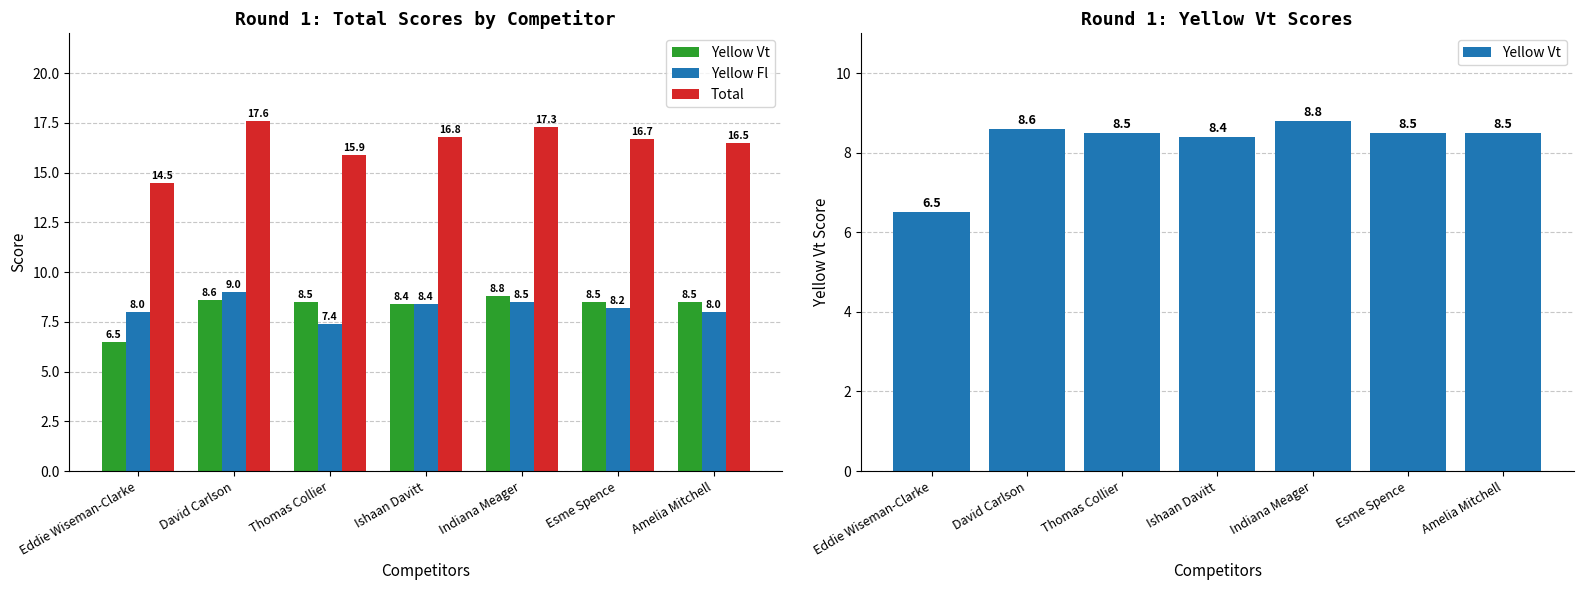

Reading left to right, what are all the values shown in this chart?

Yellow Vt: Eddie Wiseman-Clarke=6.5	David Carlson=8.6	Thomas Collier=8.5	Ishaan Davitt=8.4	Indiana Meager=8.8	Esme Spence=8.5	Amelia Mitchell=8.5
Yellow Fl: Eddie Wiseman-Clarke=8.0	David Carlson=9.0	Thomas Collier=7.4	Ishaan Davitt=8.4	Indiana Meager=8.5	Esme Spence=8.2	Amelia Mitchell=8.0
Total: Eddie Wiseman-Clarke=14.5	David Carlson=17.6	Thomas Collier=15.9	Ishaan Davitt=16.8	Indiana Meager=17.3	Esme Spence=16.7	Amelia Mitchell=16.5